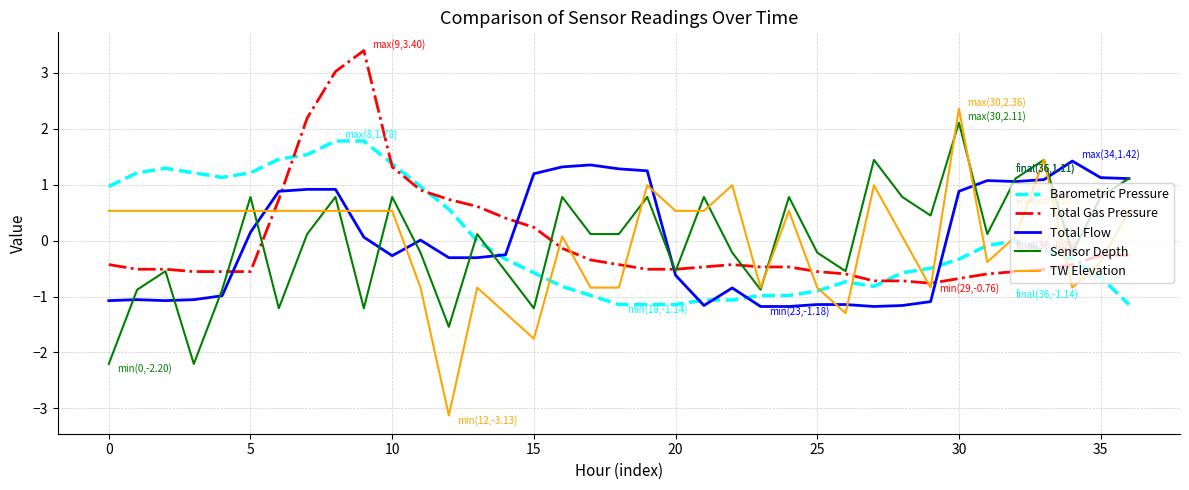

Which series has the largest range (max minus min)?

TW Elevation